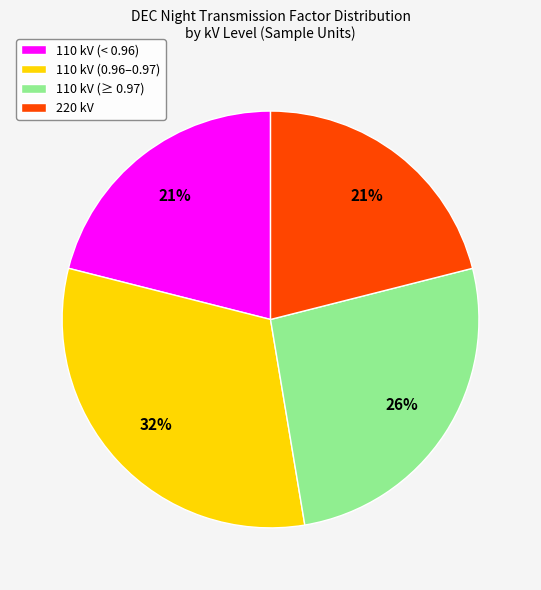

To the nearest percent, what percentage of the pie is 110 kV (< 0.96)?

21%